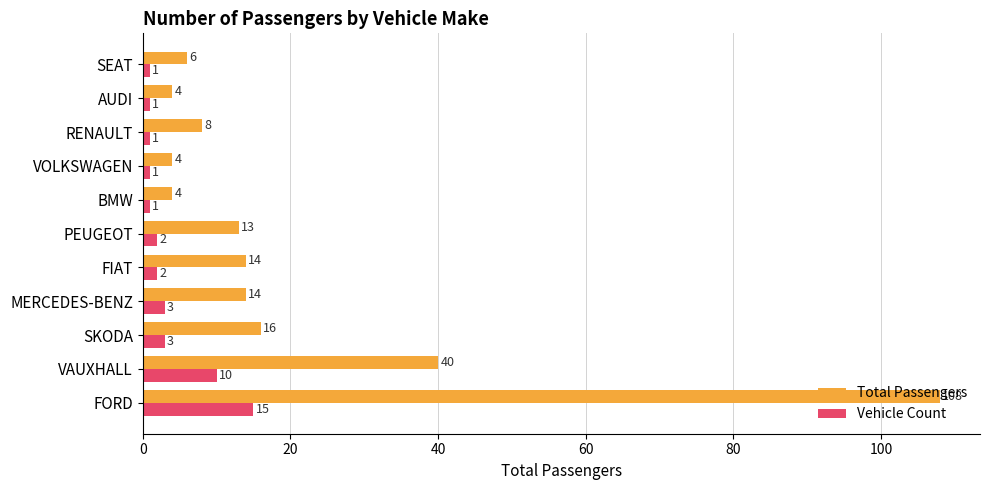

What is the spread (max minus min) of values at VAUXHALL?

30